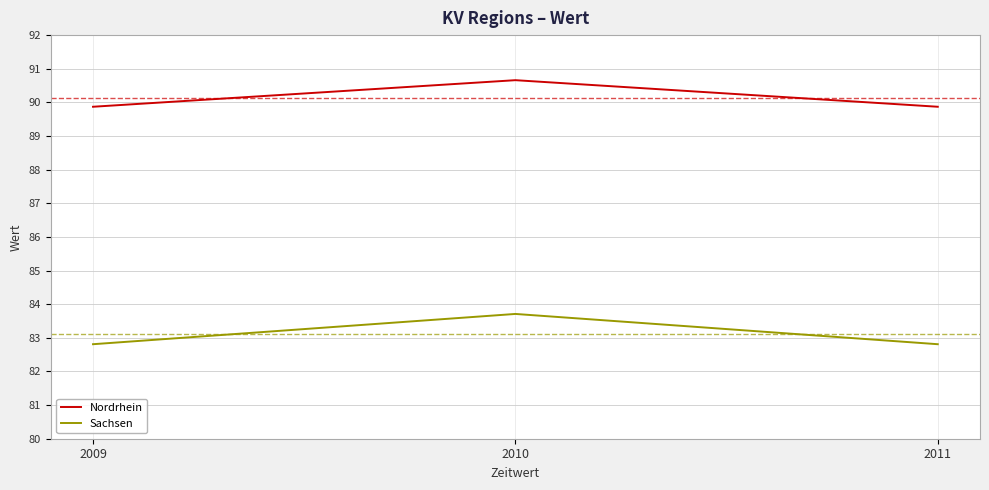

Reading right to left, transcribe all the data shown in this chart.

Nordrhein: 2011=89.9	2010=90.7	2009=89.9
Sachsen: 2011=82.8	2010=83.7	2009=82.8